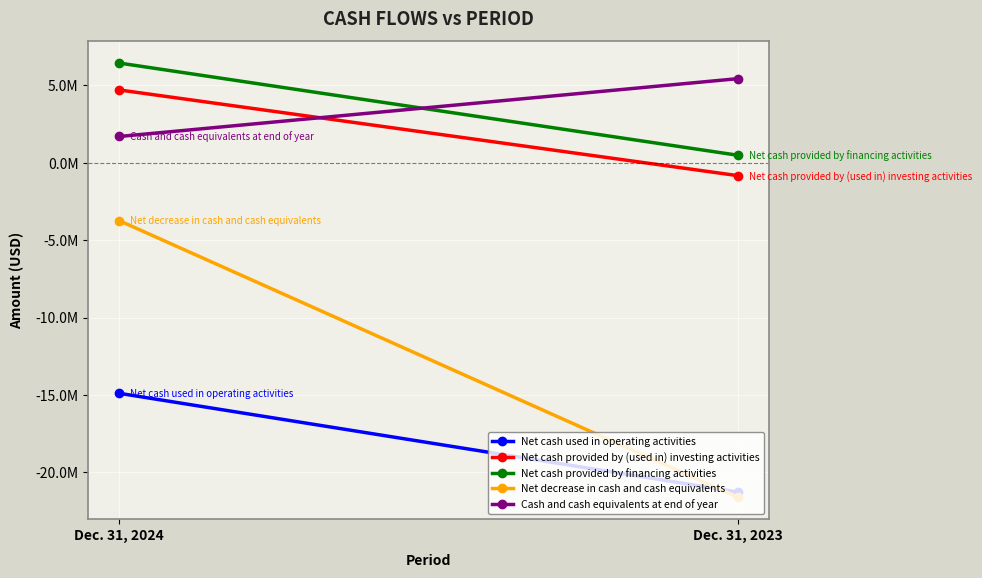

Reading left to right, what are all the values shown in this chart?

Net cash used in operating activities: Dec. 31, 2024=-14888000	Dec. 31, 2023=-21267000
Net cash provided by (used in) investing activities: Dec. 31, 2024=4706000	Dec. 31, 2023=-832000
Net cash provided by financing activities: Dec. 31, 2024=6444000	Dec. 31, 2023=485000
Net decrease in cash and cash equivalents: Dec. 31, 2024=-3738000	Dec. 31, 2023=-21614000
Cash and cash equivalents at end of year: Dec. 31, 2024=1701000	Dec. 31, 2023=5439000